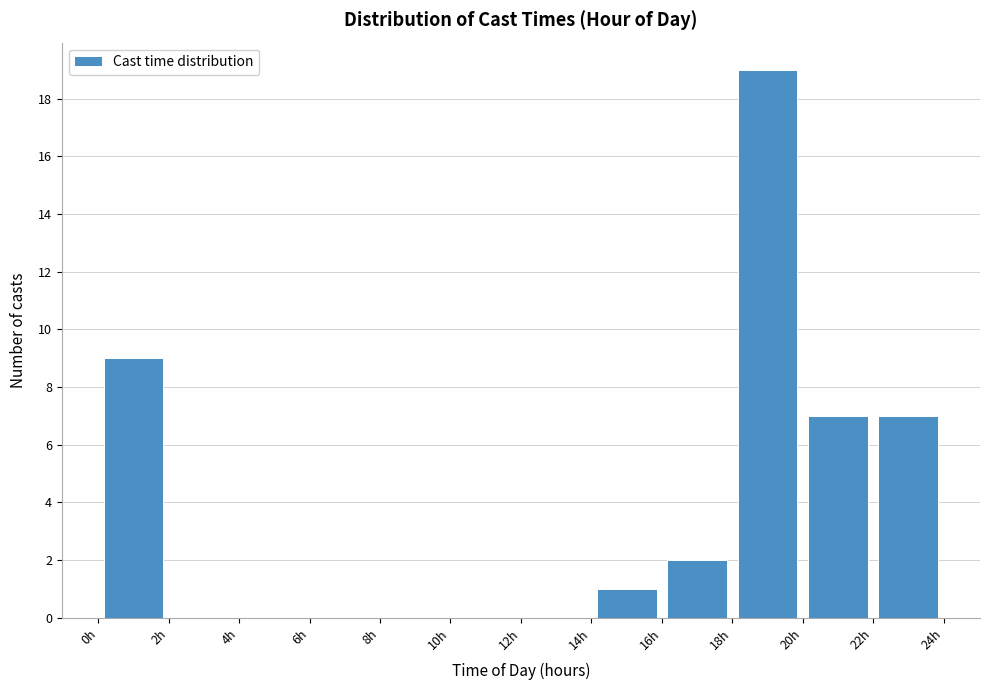

How tall is the bar that spans 14 to 16 on the x-axis? The values are not printed on the chart, so give them approximately, as read against the axis.

1